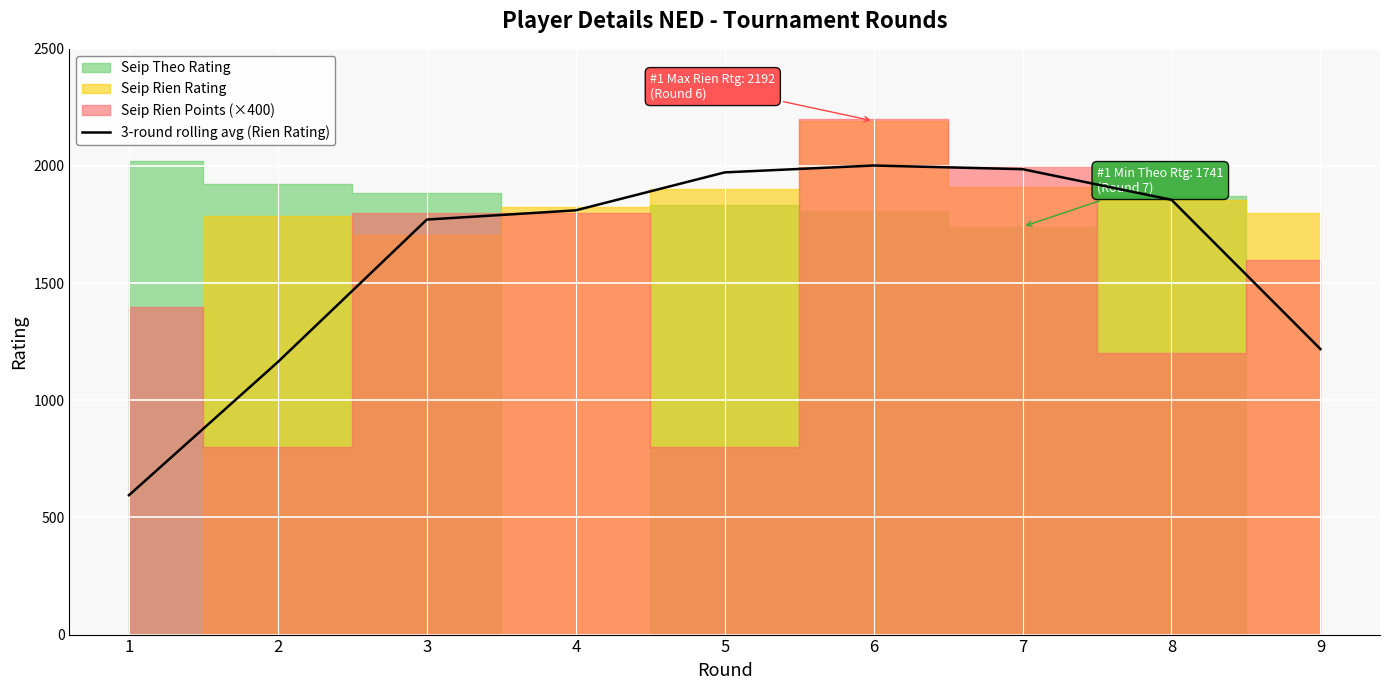

How many values are below 1810?

4